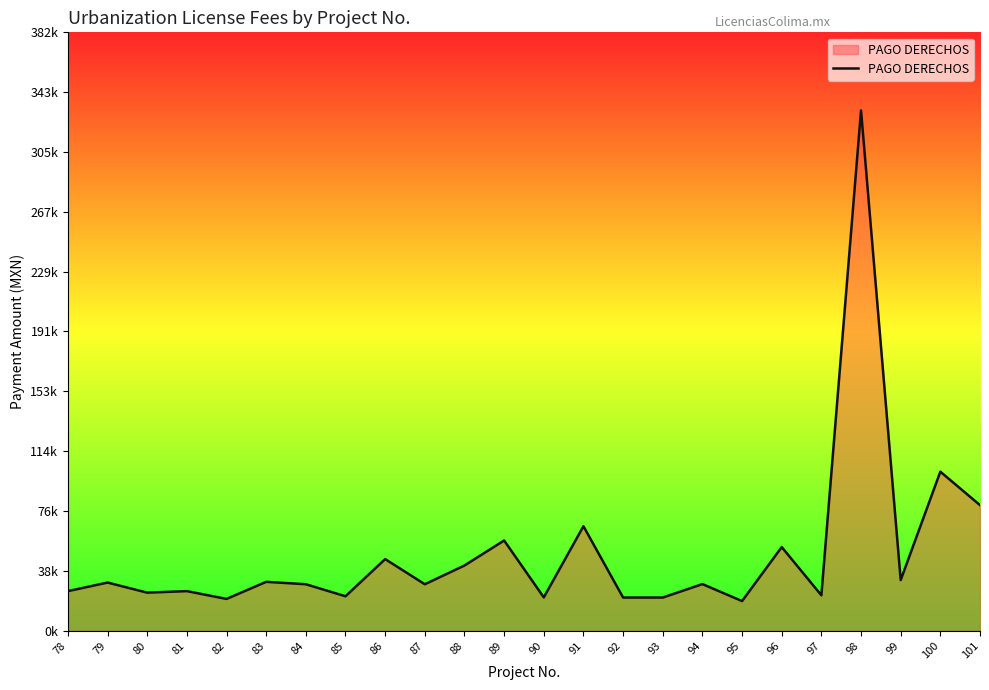

Does the chart display data point markers on the line(s)?

No